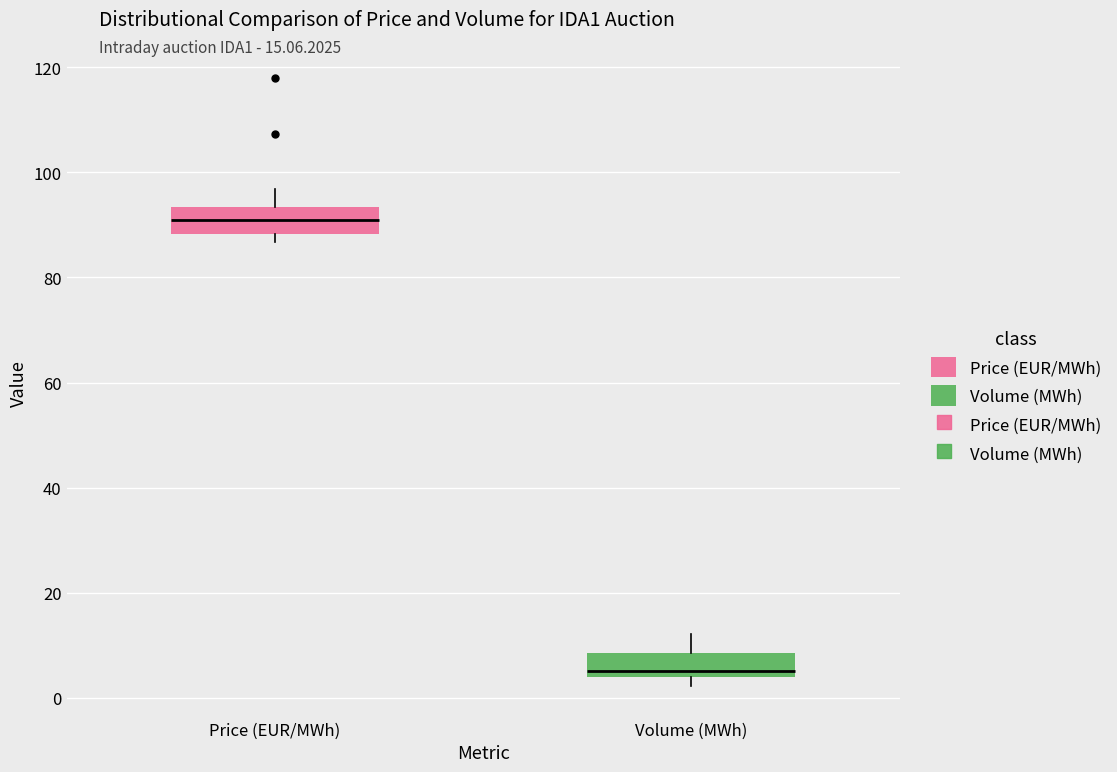

Reading left to right, transcribe this box plot: for each box, give where its median line is, the range the box spans, and where its two whiskers end, as read against the y-axis. The values are not printed on the chart, so give them approximately, as read against the axis.

Price (EUR/MWh): median 90, box 88 to 94, whiskers 86 to 96
Volume (MWh): median 6, box 4 to 8, whiskers 2 to 12